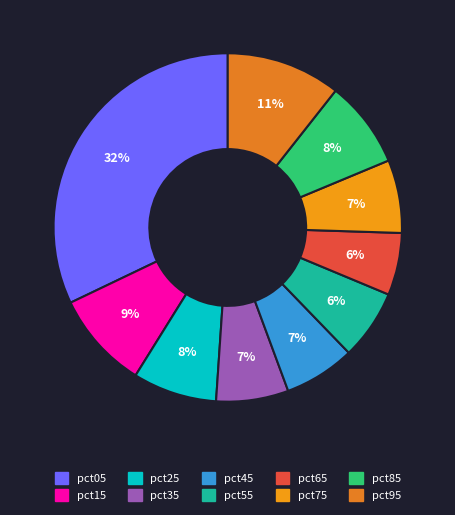

Between pct95 and pct15, which is larger?

pct95